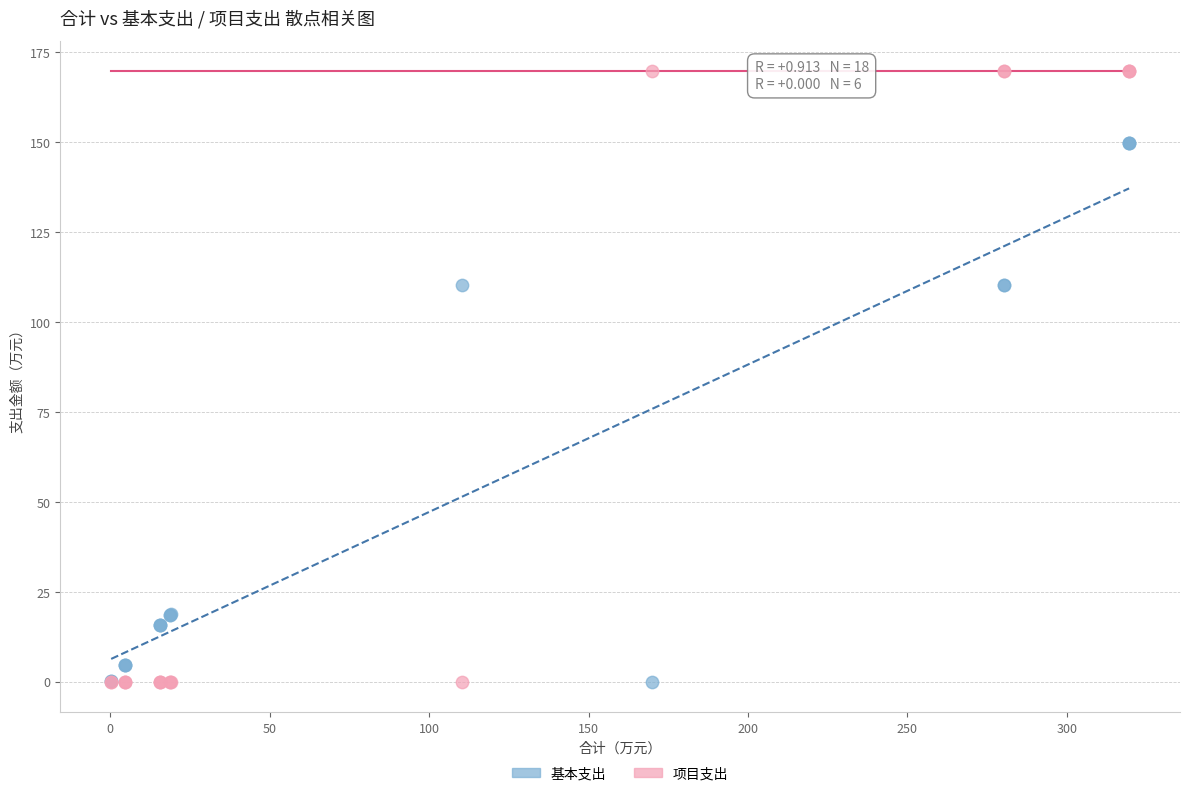

Which series has the largest Y range (max minus min)?

项目支出